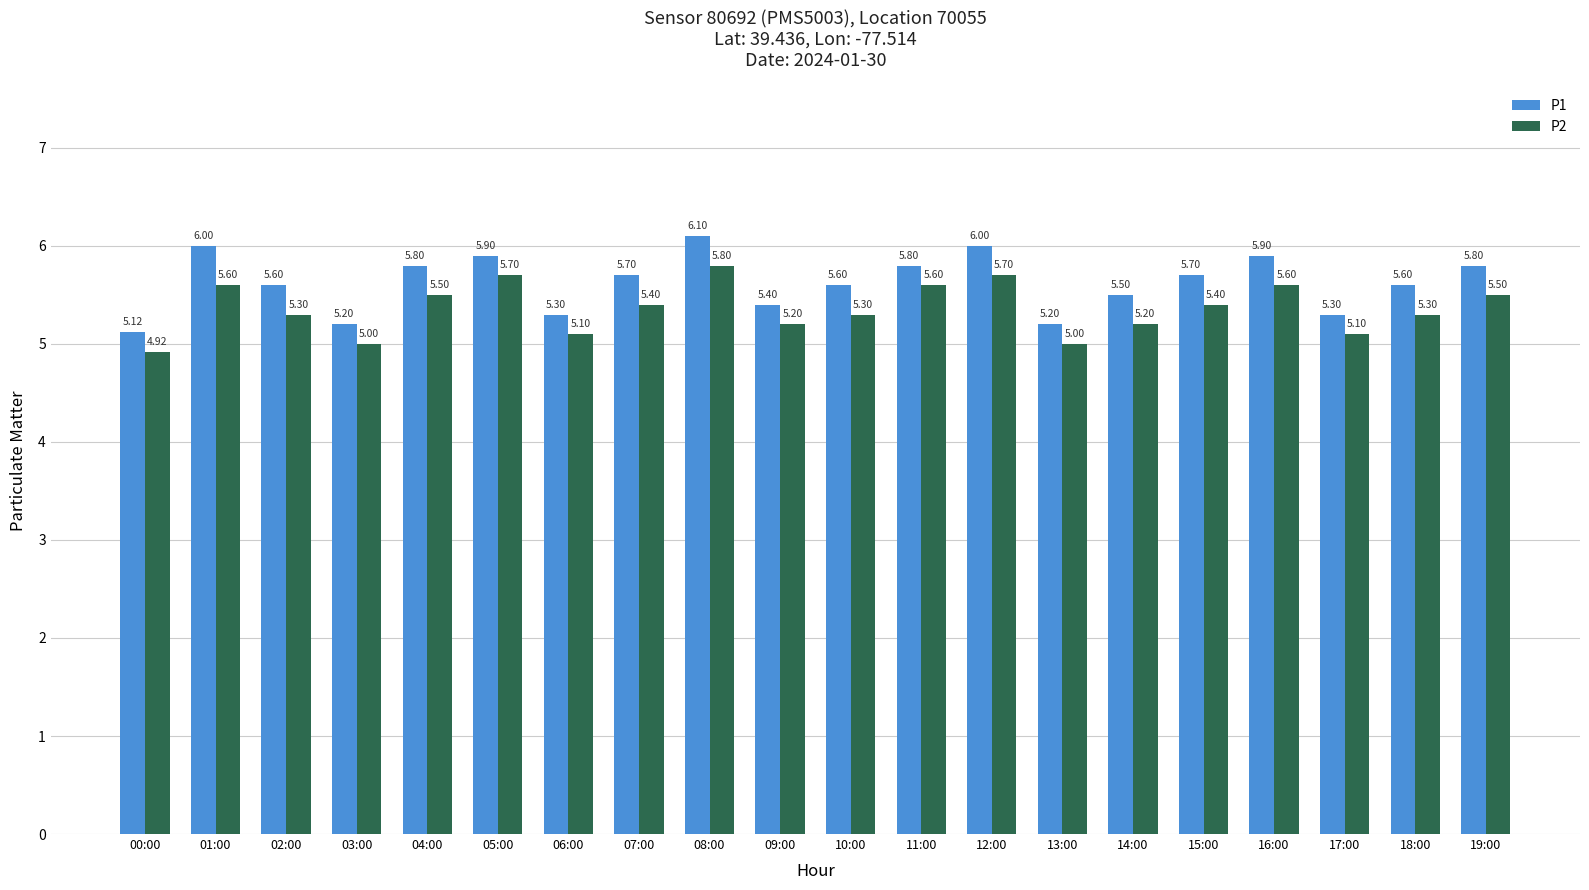

Rank the series by their average value, from lowest to highest.

P2, P1